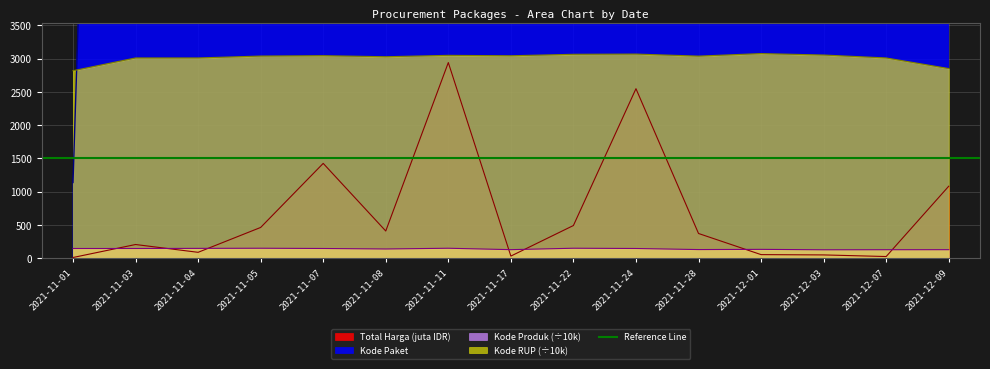

Reading left to right, transcribe all the data shown in this chart.

Total Harga (juta): 12.8	207.8	90.7	464.0	1425.9	410.6	2939.4	34.3	493.0	2547.3	373.4	56.2	51.6	27.4	1082.9
Kode Paket: 1139.0	30298.0	23831.0	13652.0	16823.0	78058.0	84587.0	40112.0	55826.0	143026.0	91101.0	103541.0	117783.0	128516.0	277693.0
Kode Produk: 148.0	147.8	149.8	151.9	148.2	140.8	151.8	130.6	151.9	148.2	131.8	135.1	128.7	129.7	130.3
Kode RUP: 2817.1	3008.9	3008.9	3037.2	3042.9	3027.0	3047.8	3041.7	3063.6	3067.1	3036.3	3074.5	3052.7	3008.9	2849.7